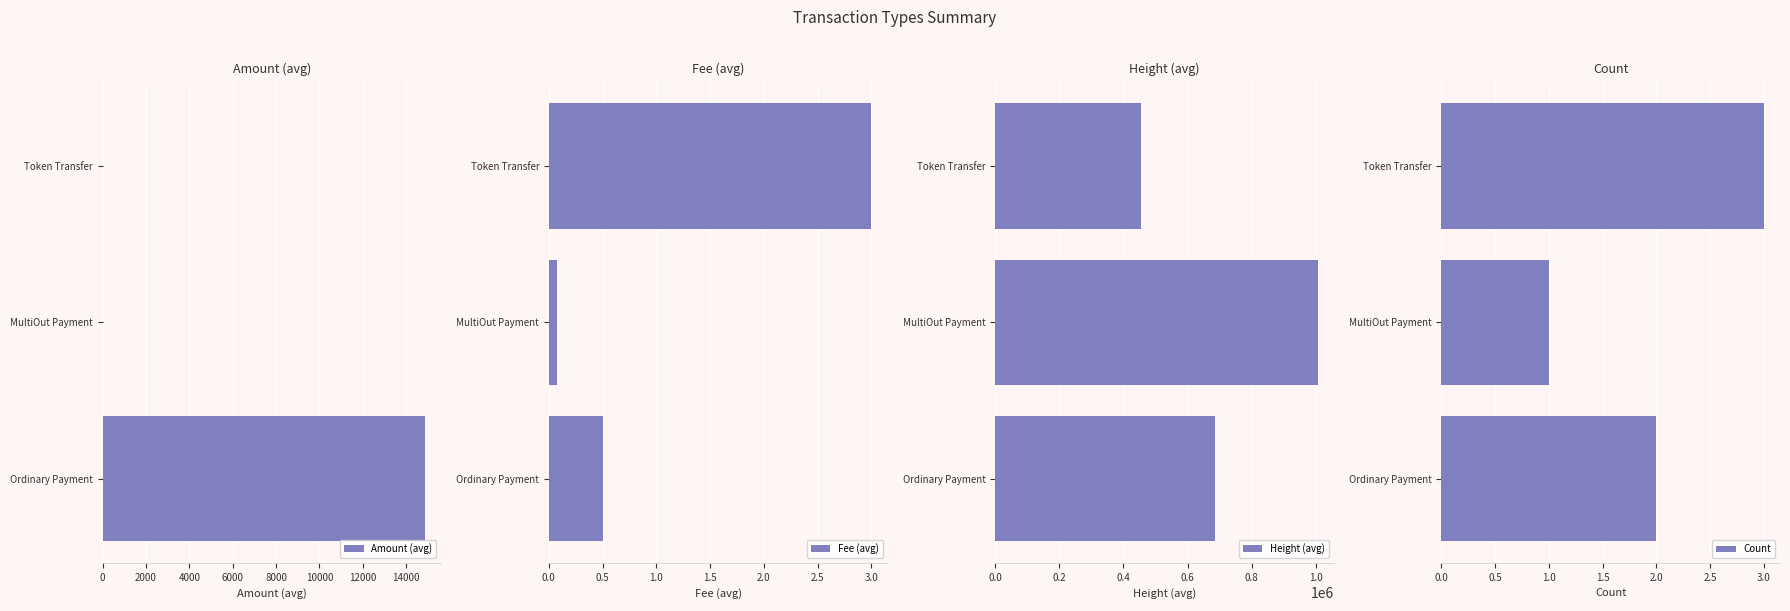

What is the sum of all Fee (avg) values?

3.6